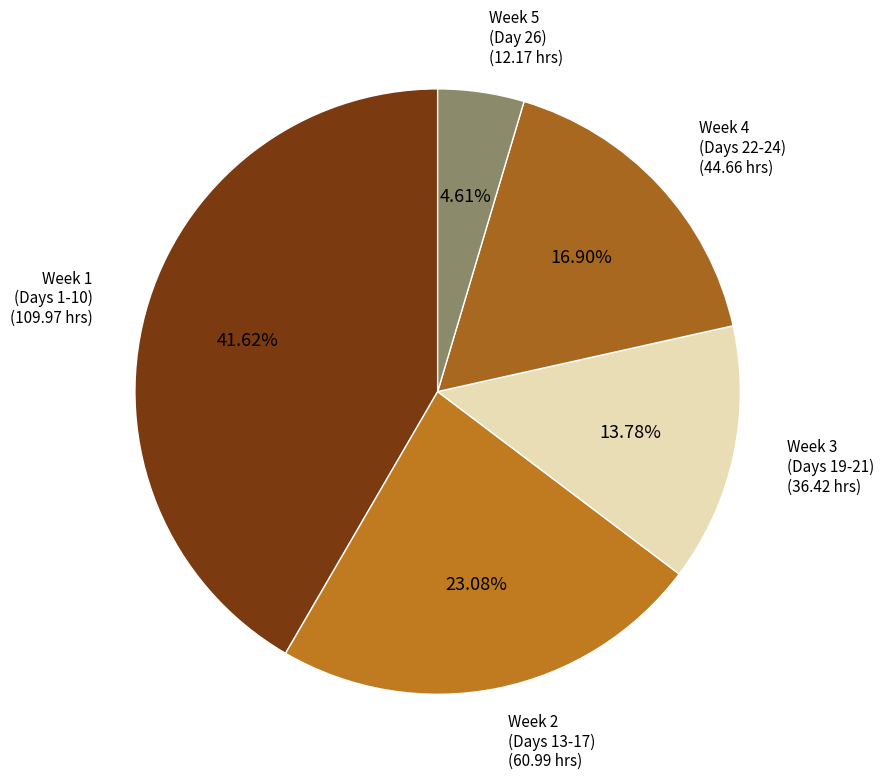

How many slices are in this pie chart?

5